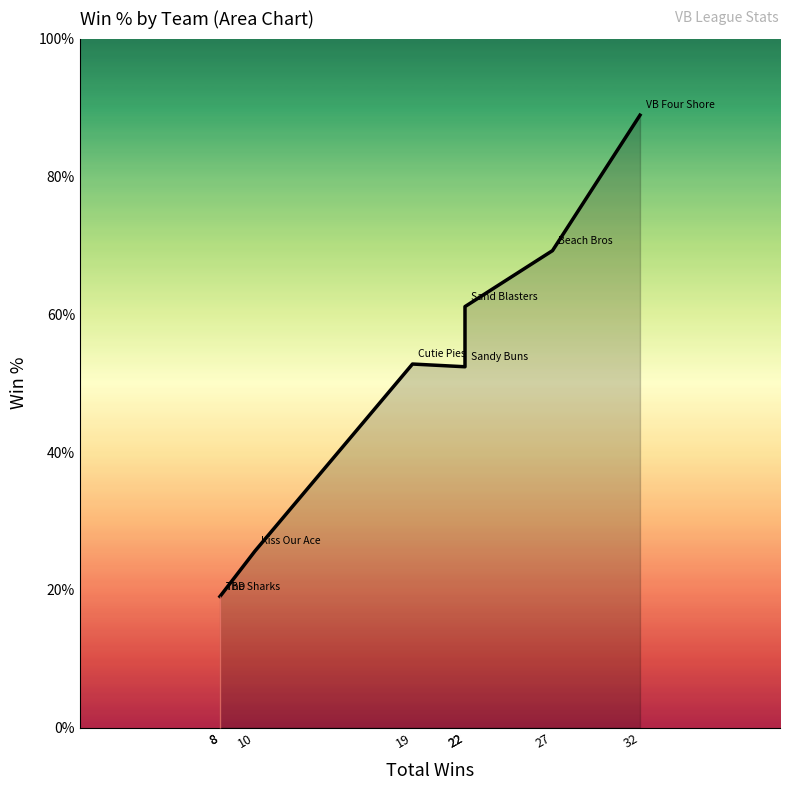

What is the value of the 3rd point from the left?

0.3